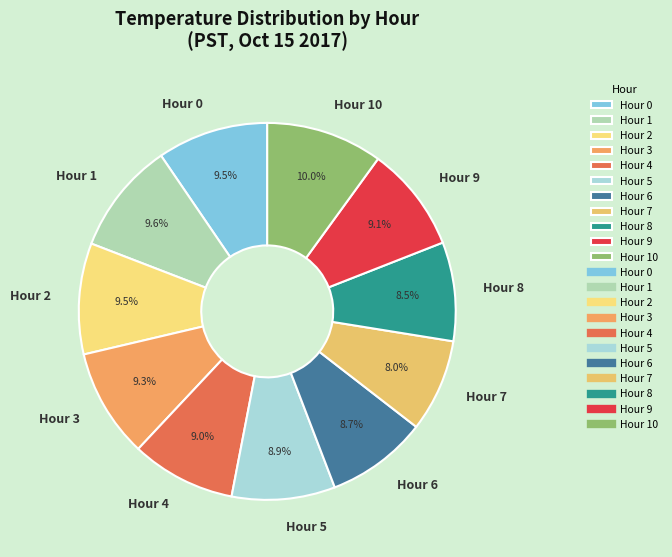

Combined, do Hour 5 and Hour 0 account for over 50%?

No